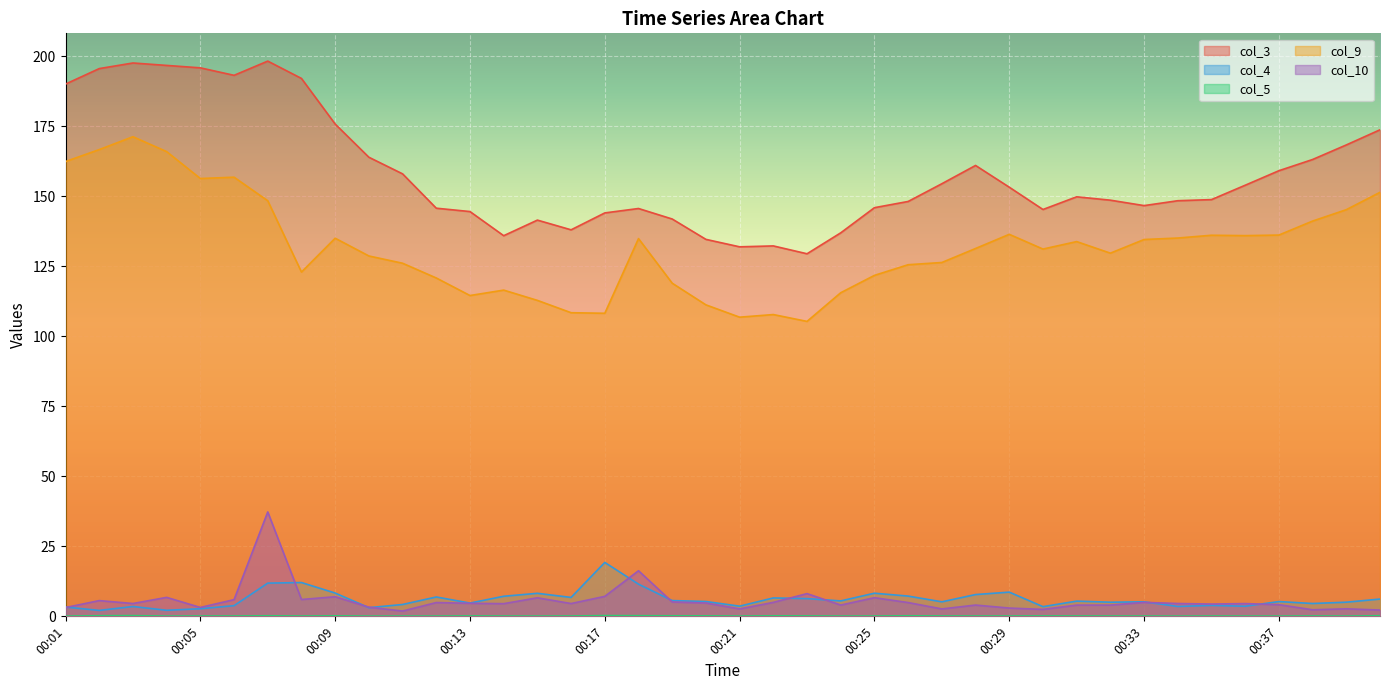

Between 00:12 and 00:27, which series saw the biggest shift?

col_3